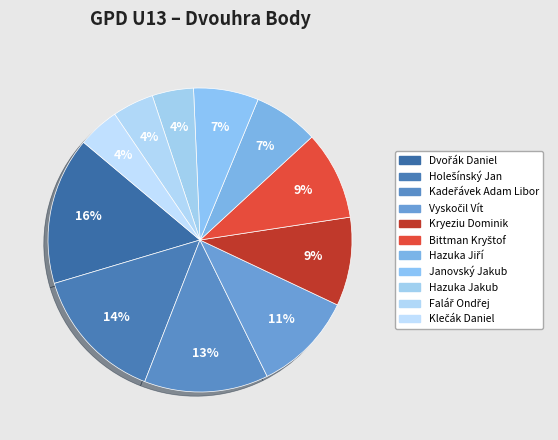

Does any single category account for the majority?

No